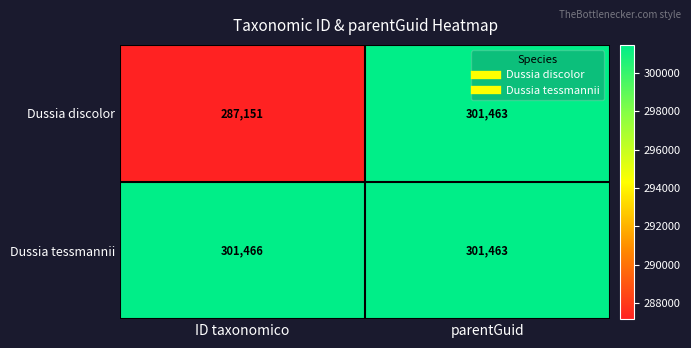

Where is Dussia discolor nearest to the value 294307?

ID taxonomico